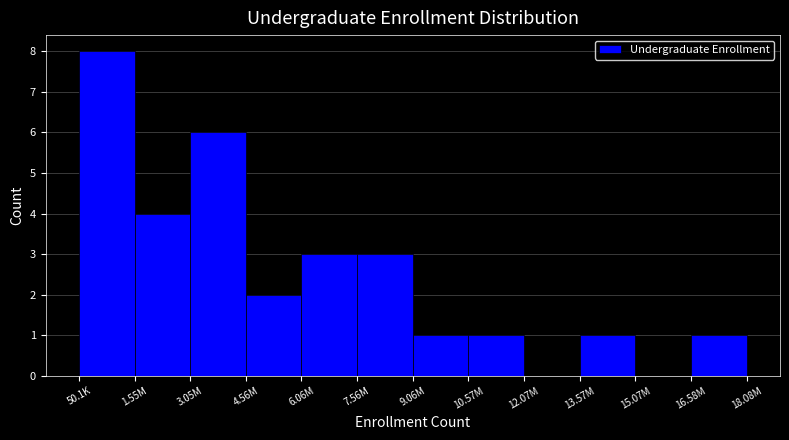

Reading left to right, what are all the values shown in this chart?

50.1K=8	1.55M=4	3.05M=6	4.56M=2	6.06M=3	7.56M=3	9.06M=1	10.57M=1	12.07M=0	13.57M=1	15.07M=0	16.58M=1